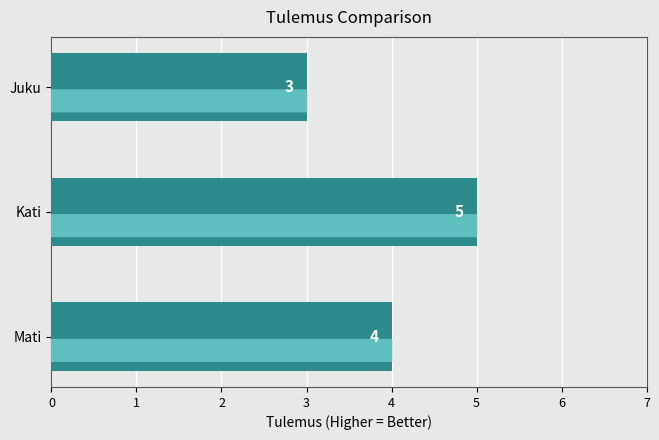

List the labels in order of value, smallest first.

Juku, Mati, Kati